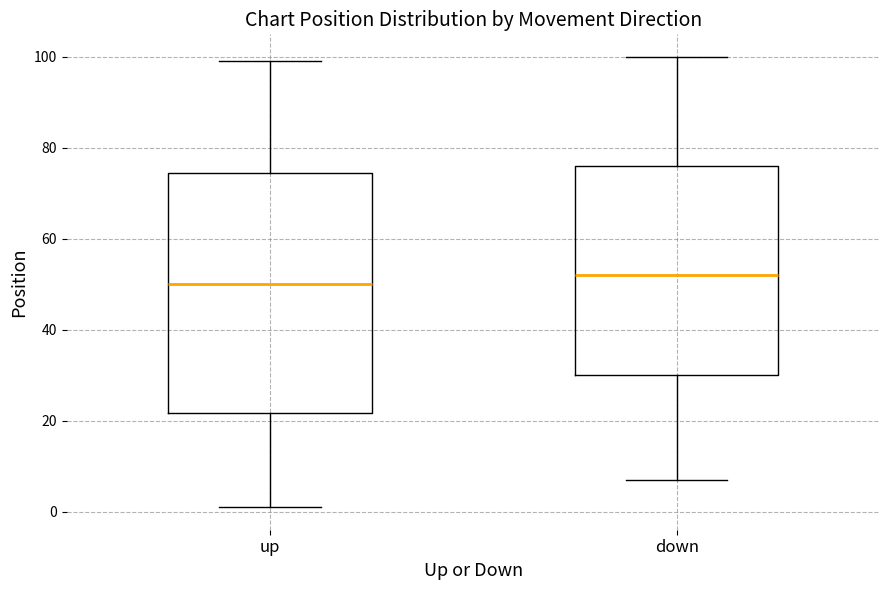

Comparing the boxes themselves (not the whiskers), which one is the tallest?

up